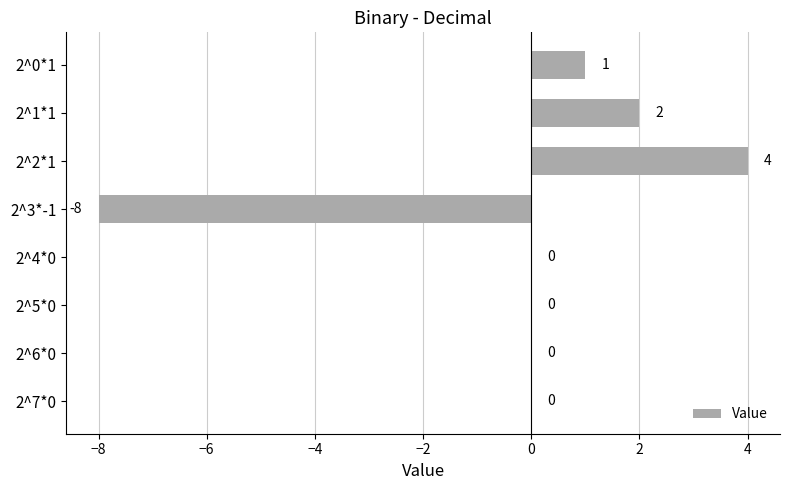

What is the greatest value displayed?

4